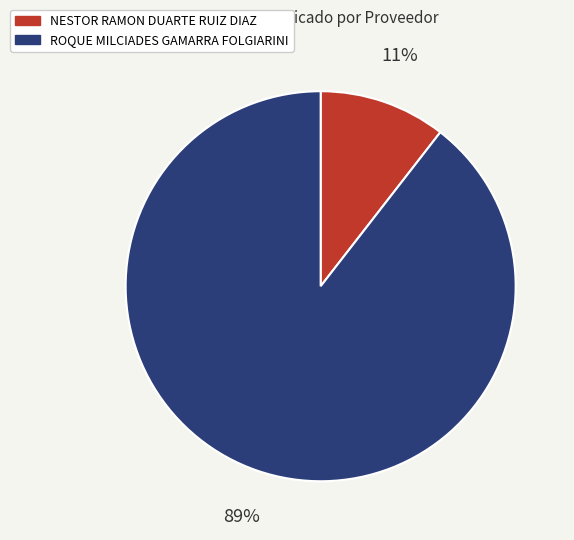

Rank the categories by value from highest to lowest.

ROQUE MILCIADES GAMARRA FOLGIARINI, NESTOR RAMON DUARTE RUIZ DIAZ